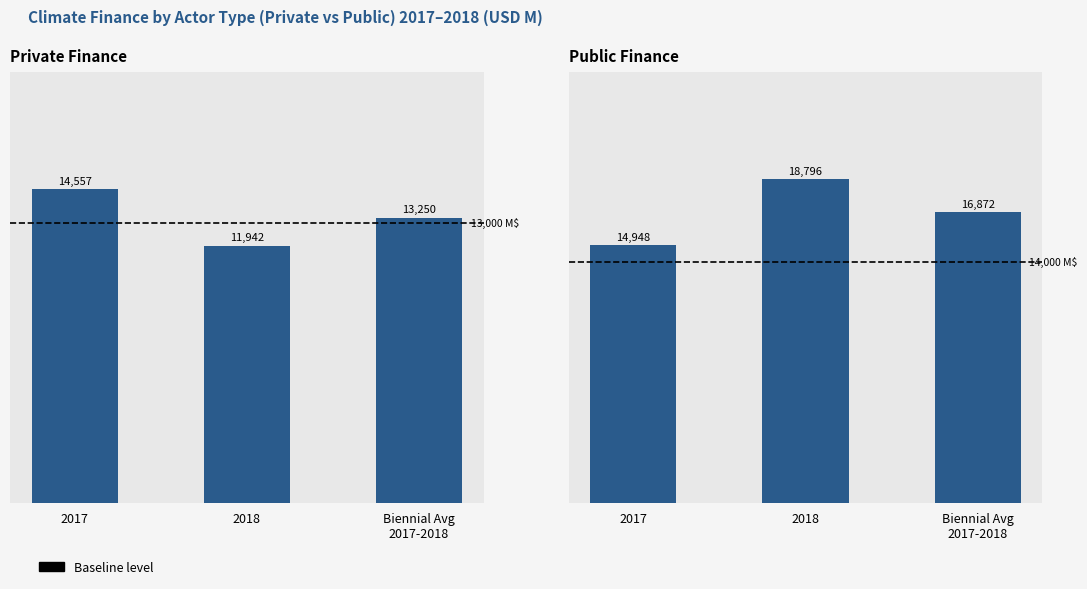

What is the minimum value shown in the chart?

11942.2